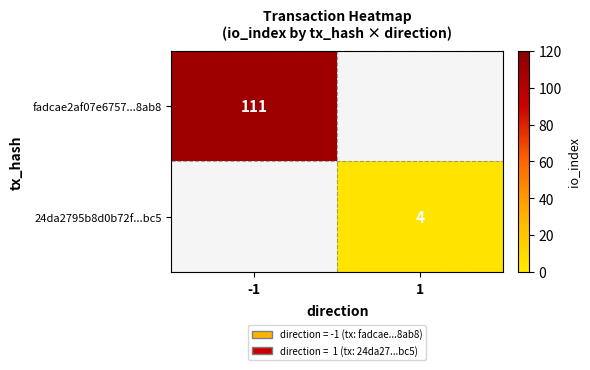

Which label corresponds to the largest value in the chart?

-1